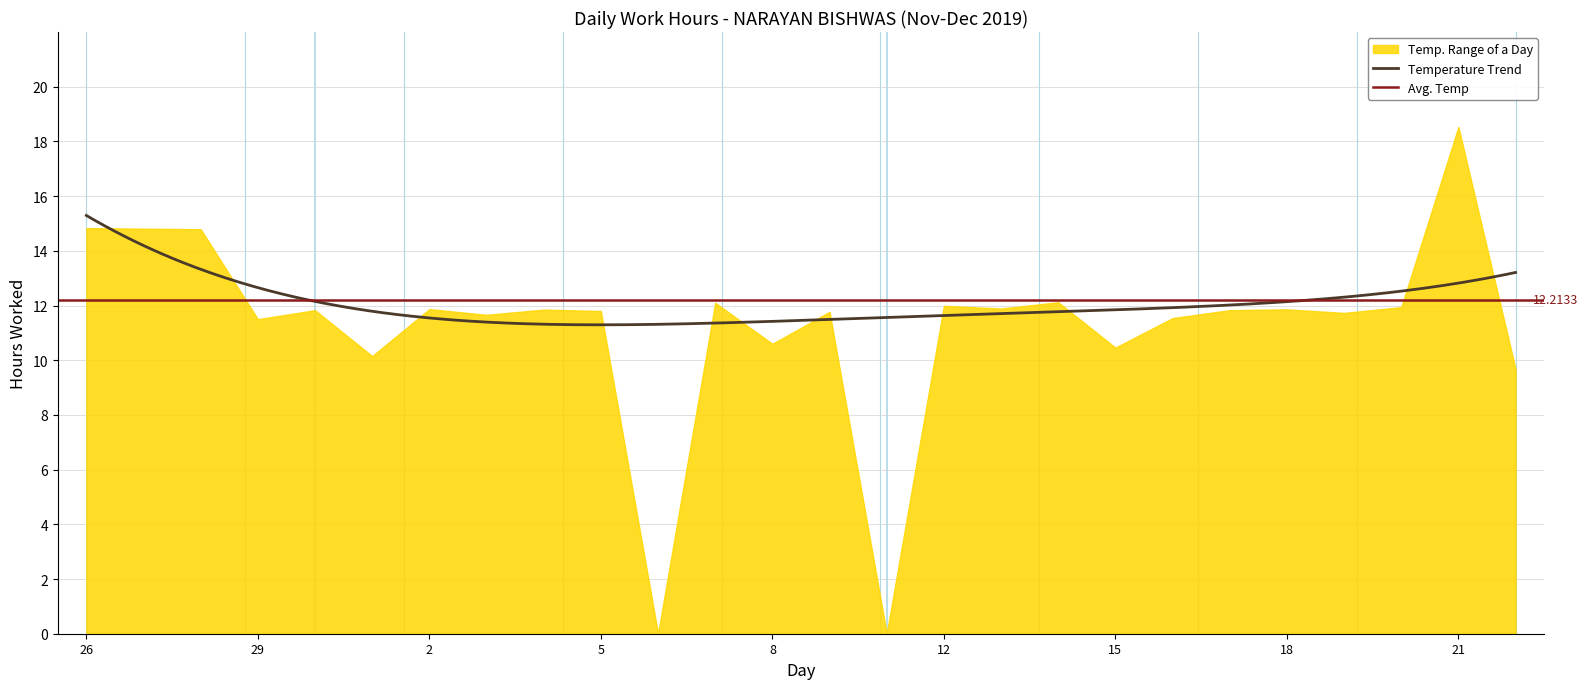

Does the chart display data point markers on the line(s)?

No